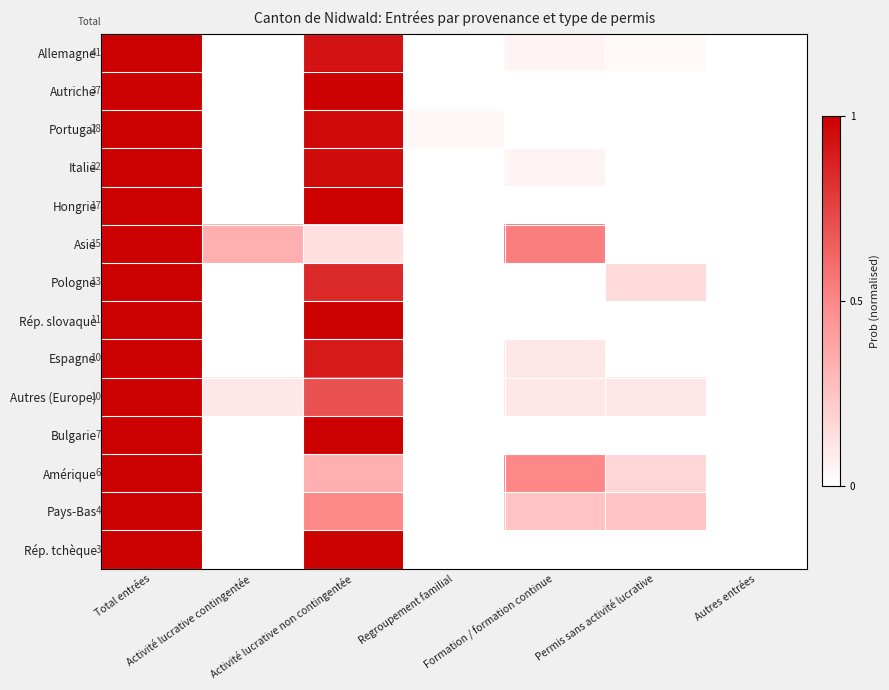

Rank the categories by Hongrie value from lowest to highest.

Activité lucrative contingentée, Regroupement familial, Formation / formation continue, Permis sans activité lucrative, Autres entrées, Total entrées, Activité lucrative non contingentée